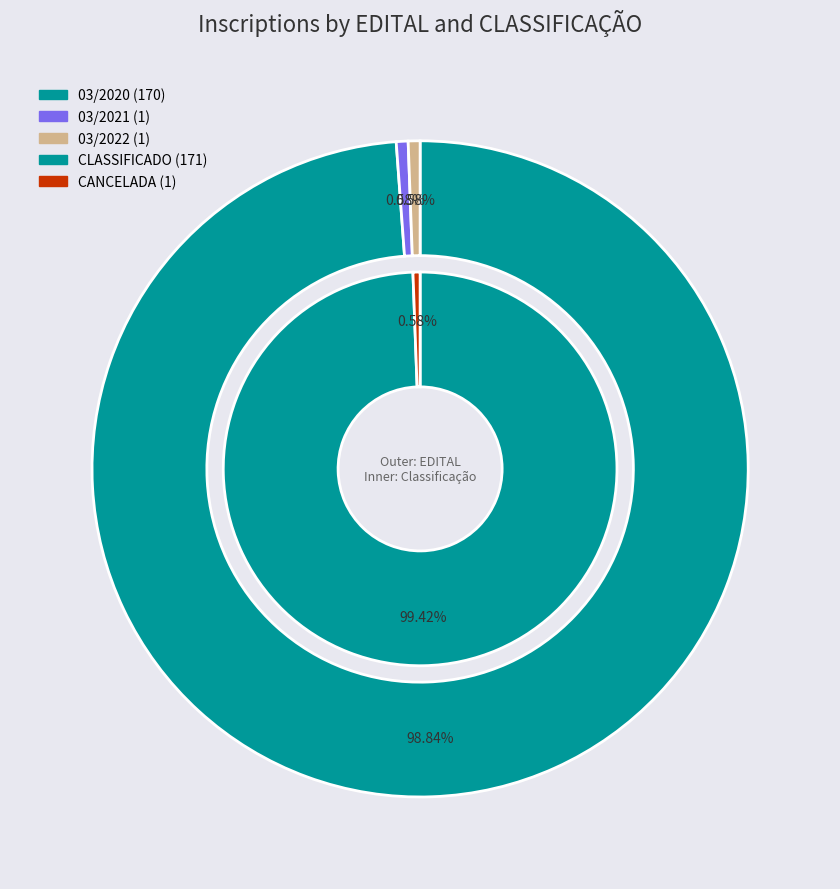

Is there a majority slice in this chart?

Yes